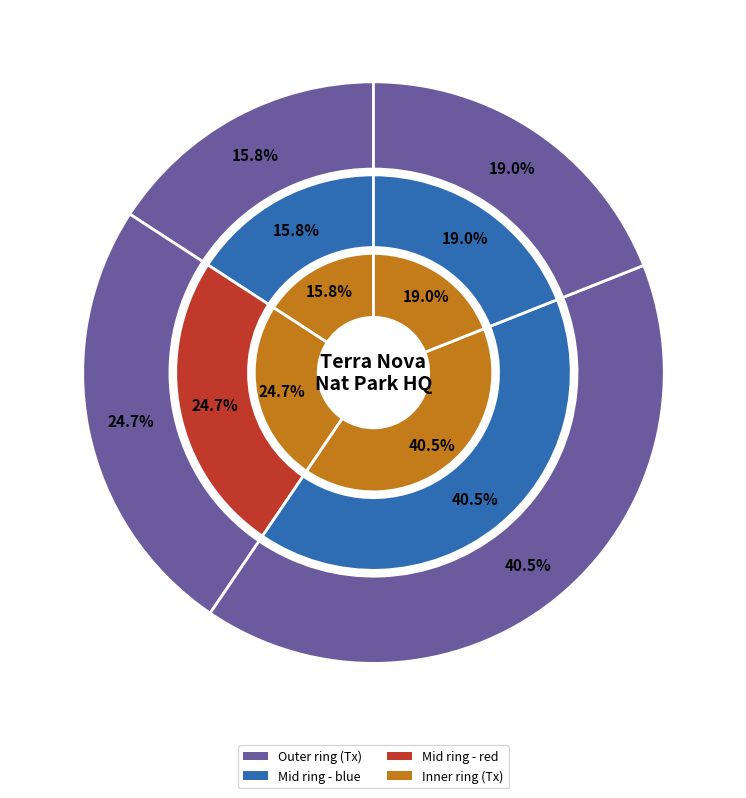

The Month 12 slice represents 25% of the pie. True or false?

False